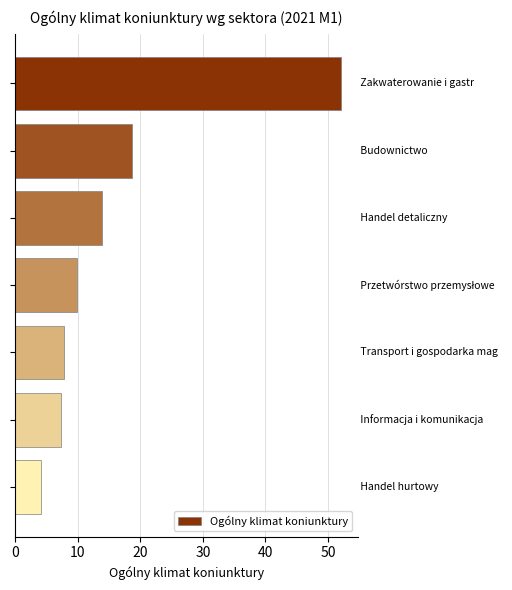

Count the number of values greater than 9.

4